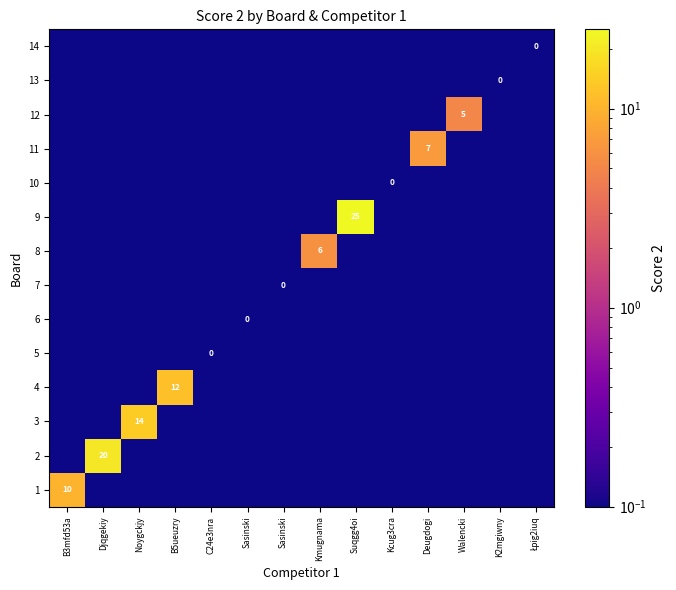

At how many categories does at least one series exceed 4?

8